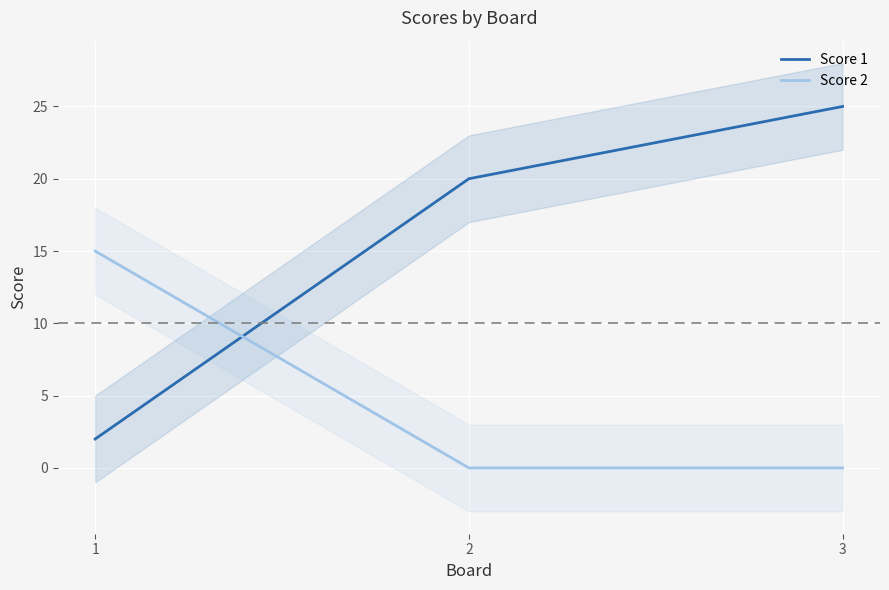

Reading left to right, extract all data points from this chart.

Score 1: 1=2	2=20	3=25
Score 2: 1=15	2=0	3=0